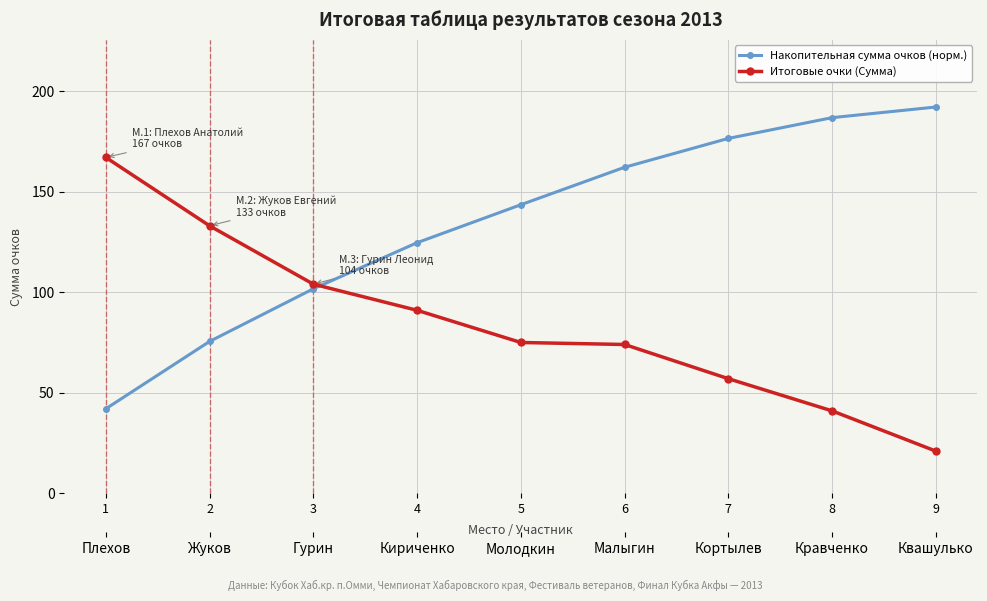

How many lines are shown in the chart?

2